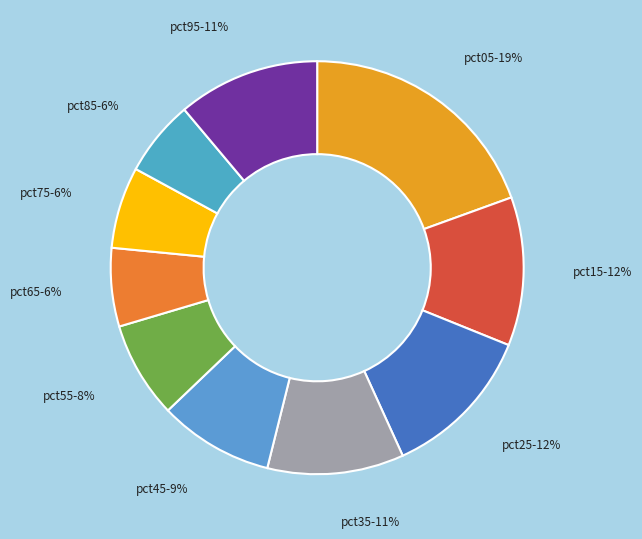

To the nearest percent, what is the average slice percentage?

10%